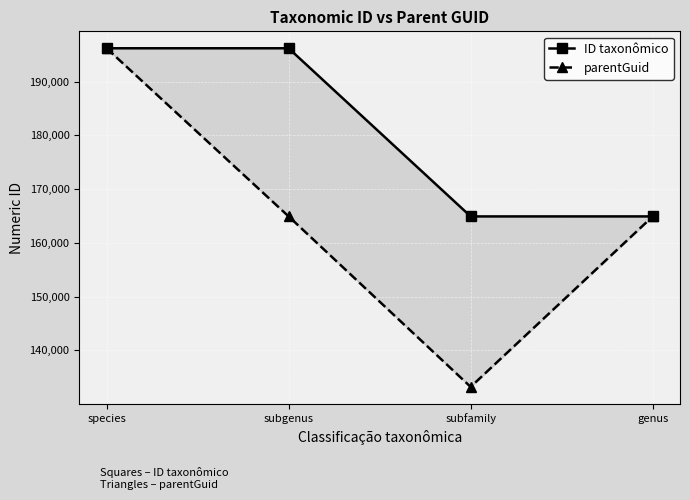

How many data points in parentGuid are above 164912?

1